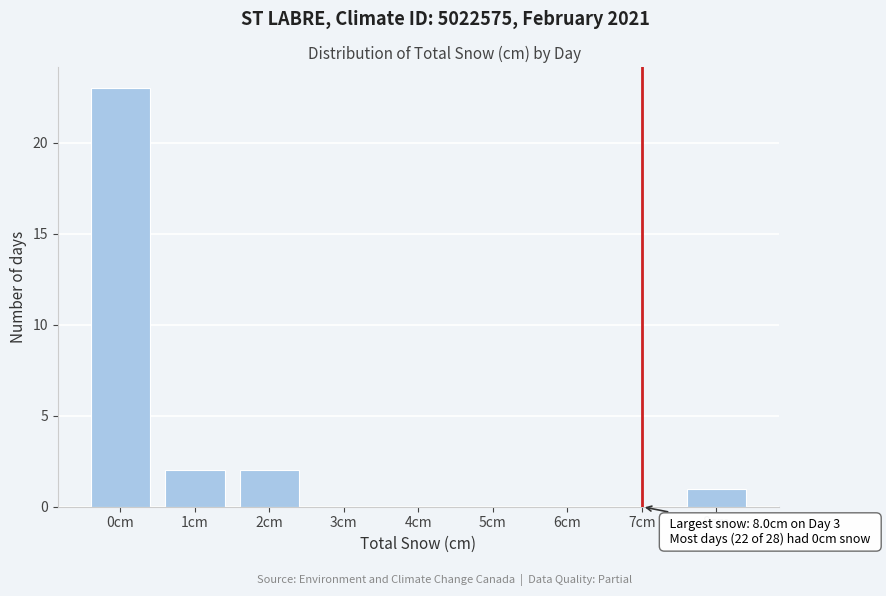

Over which range of the x-axis is the bar tallest?

-0.5 to 0.5